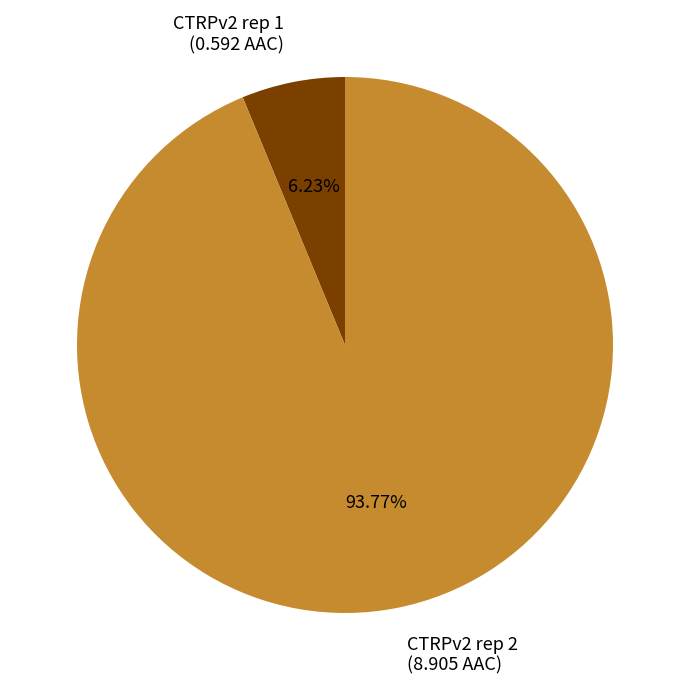

What percentage is the CTRPv2 rep 2 slice, to the nearest percent?

94%